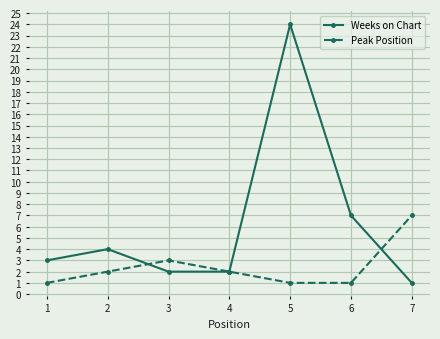

Which series has the largest range (max minus min)?

Weeks on Chart